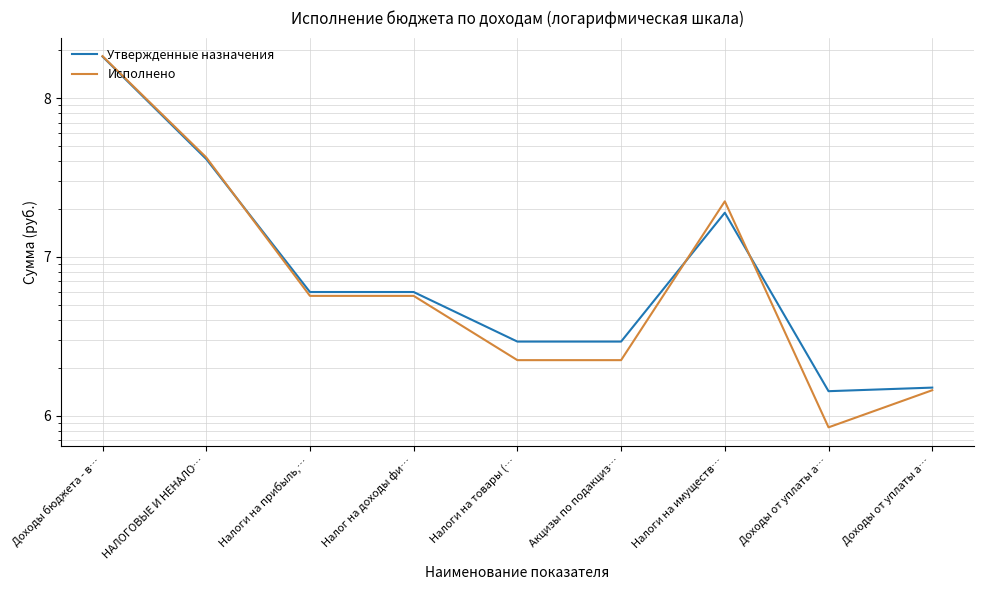

Rank the series by their maximum value, from highest to lowest.

Исполнено, Утвержденные назначения